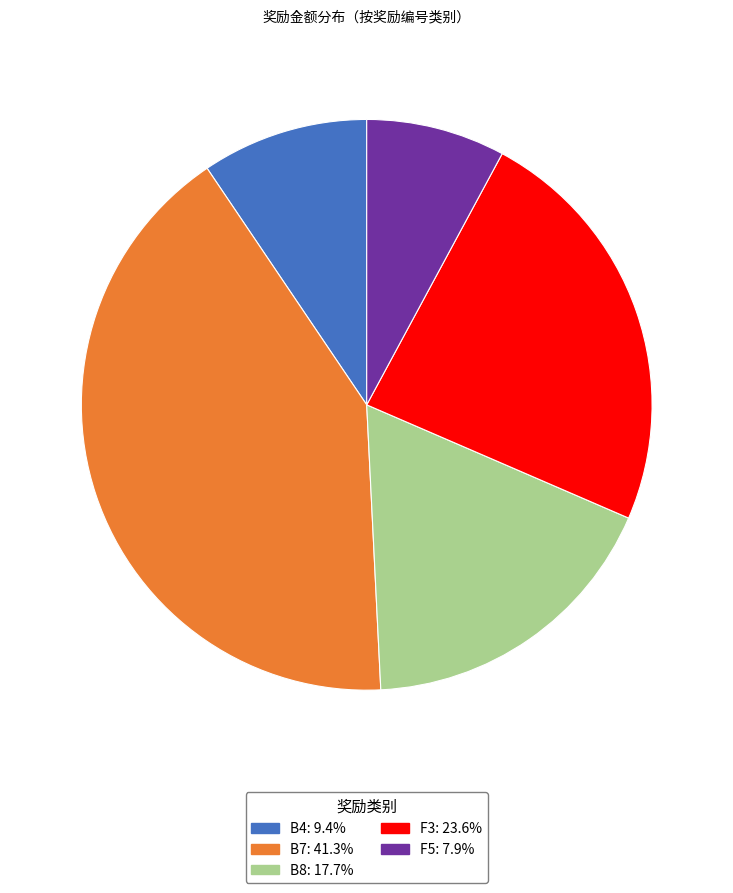

Is there a majority slice in this chart?

No